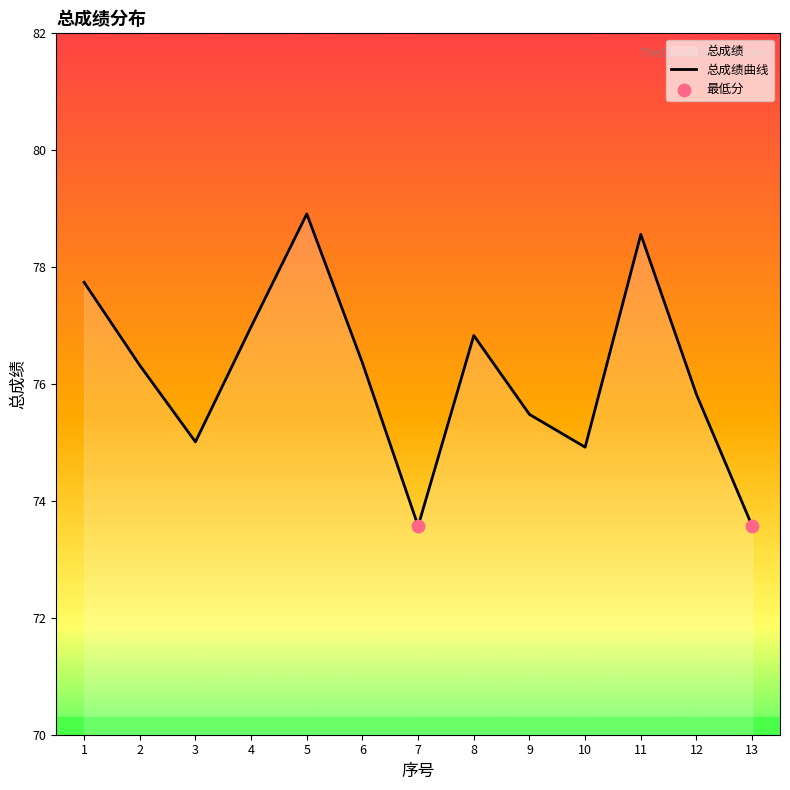

What is the ratio of the value at 1 to the value at 10?

1.0